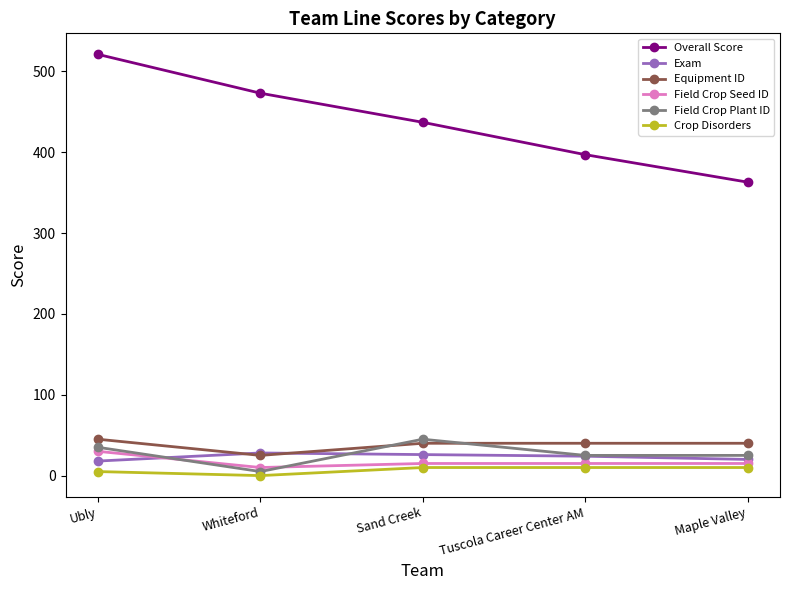

How many lines are shown in the chart?

6